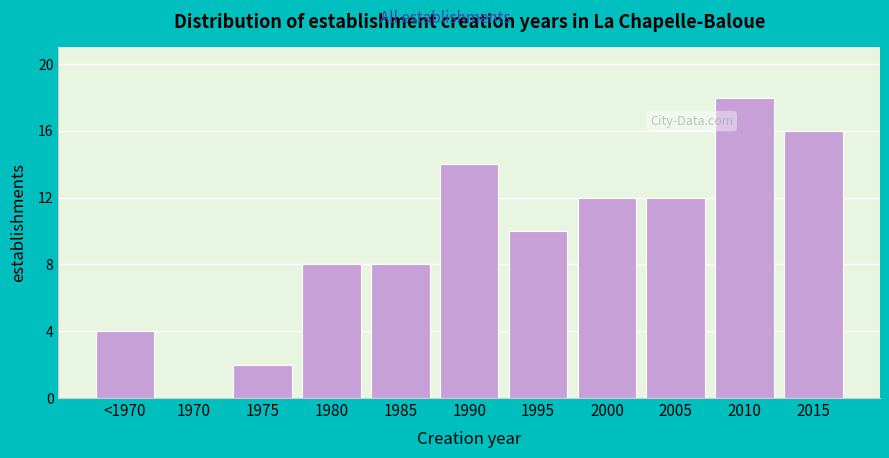

Reading left to right, extract all data points from this chart.

<1970=4	1970=0	1975=2	1980=8	1985=8	1990=14	1995=10	2000=12	2005=12	2010=18	2015=16